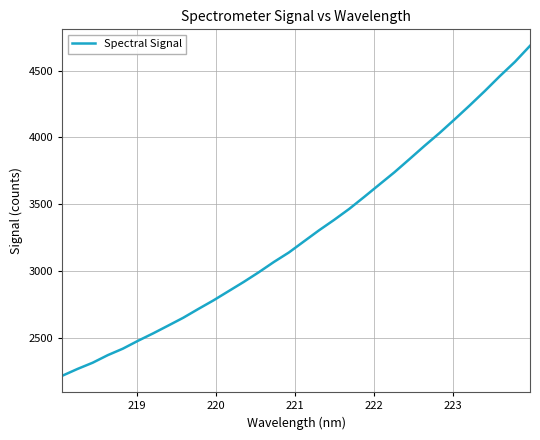

What is the greatest value displayed?

4685.0